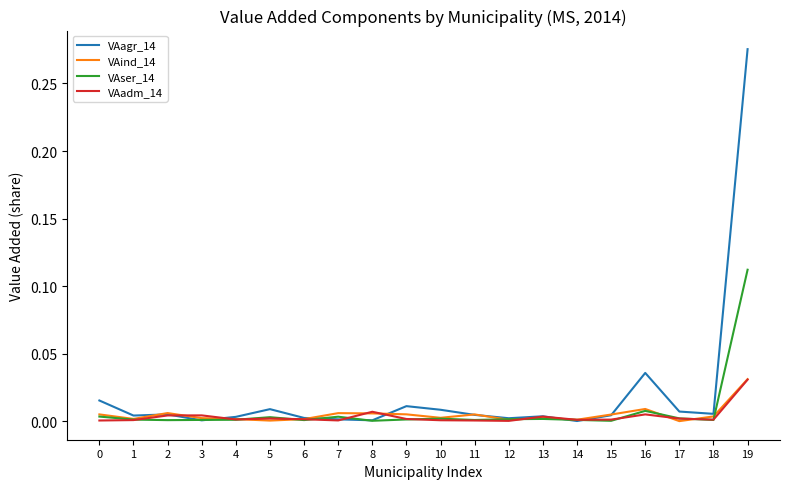

Which series has the largest total across all categories?

VAagr_14